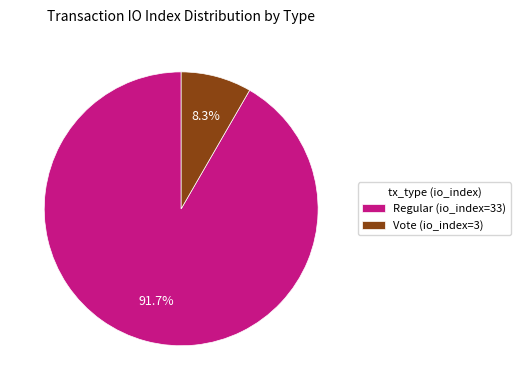

True or false: Regular (io_index=33) accounts for 99% of the total.

False